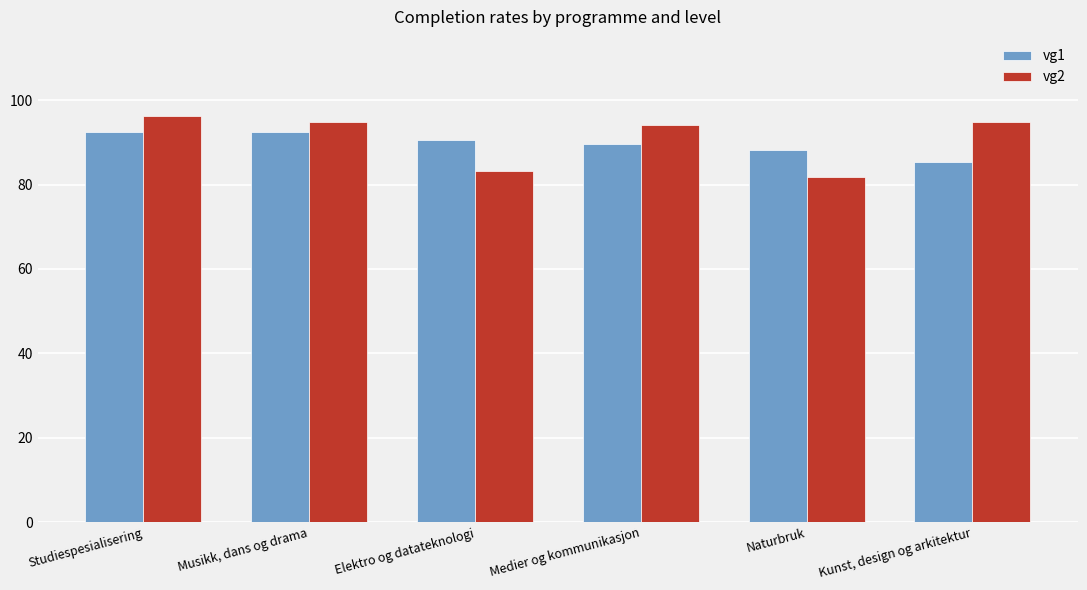

The vg1 series shows 122.0 at Studiespesialisering. True or false?

False